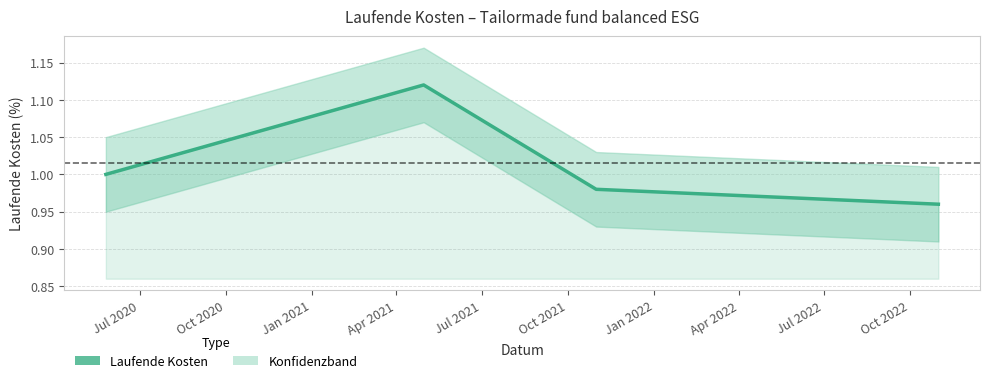

What is the difference between the values at Jul 2020 and Oct 2020?

0.1